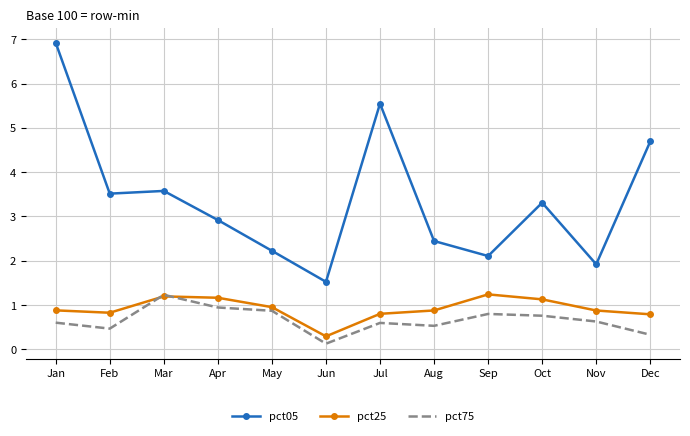

True or false: pct05 and pct75 cross at least once.

False